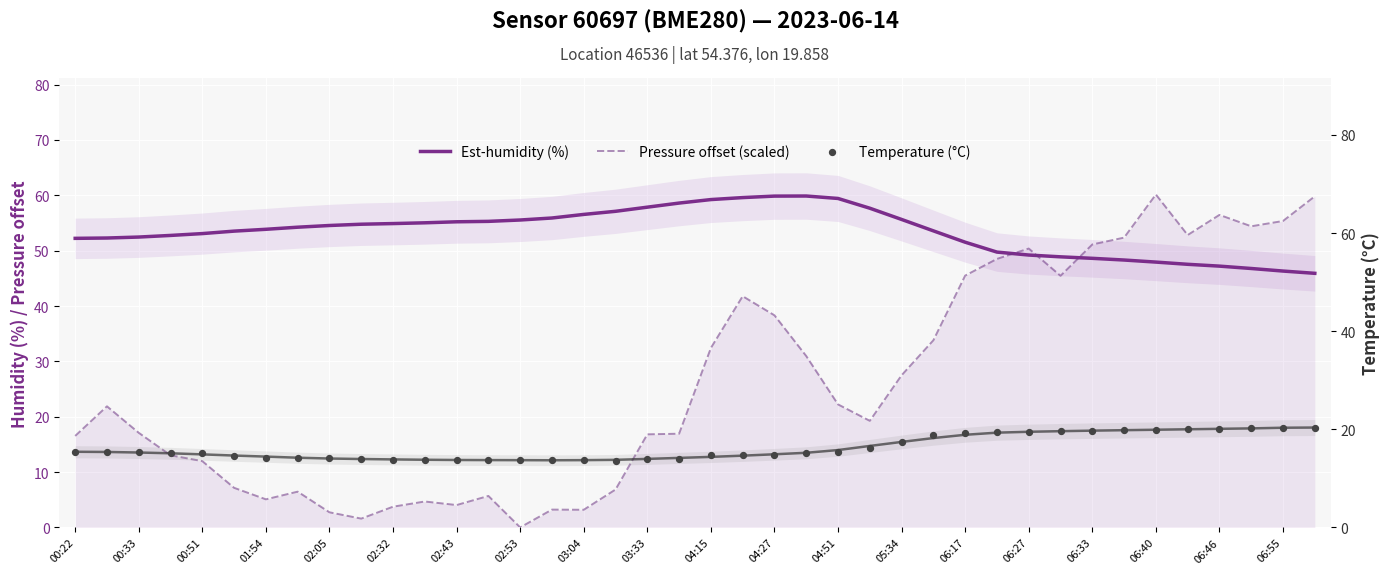

What are all the series names shown in the legend?

Est-humidity (%), Pressure offset (scaled), Temperature (°C)